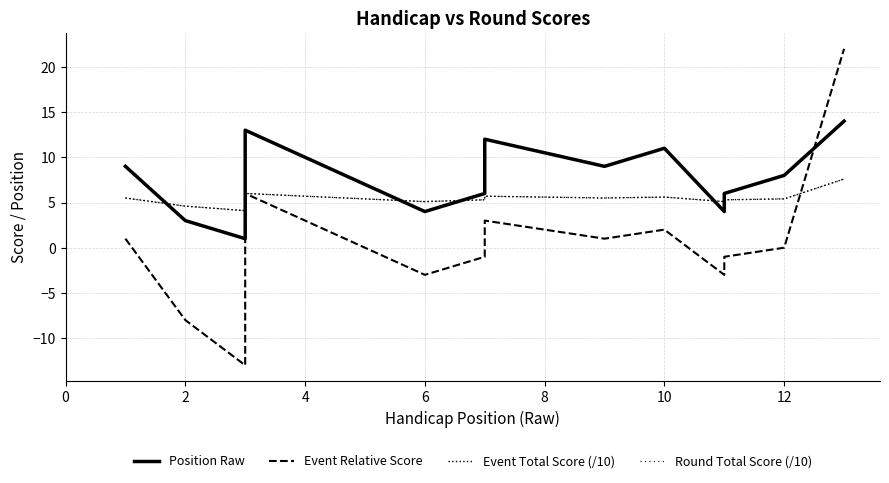

What is the lowest value of the Event Total Score (/10) series?

4.1